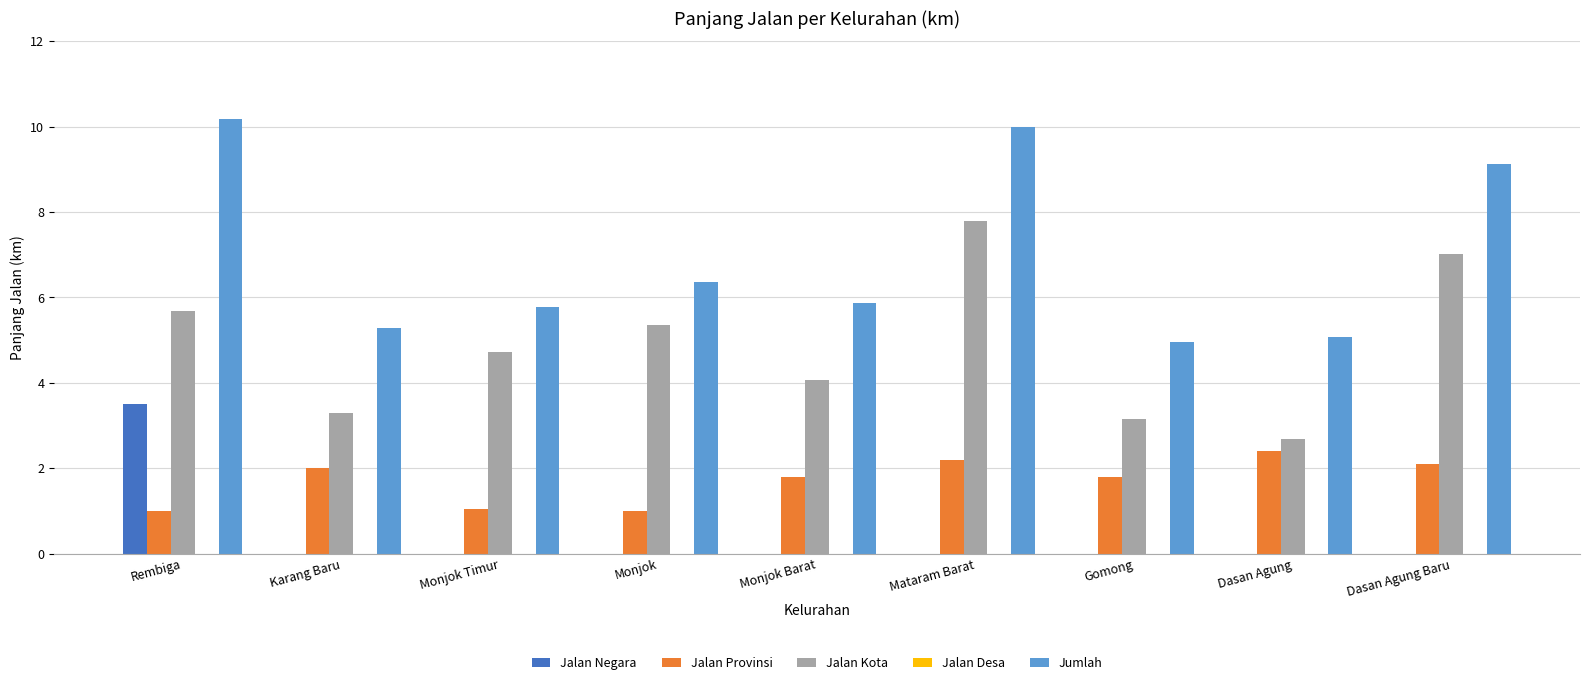

What is the maximum value for Jalan Kota?

7.8